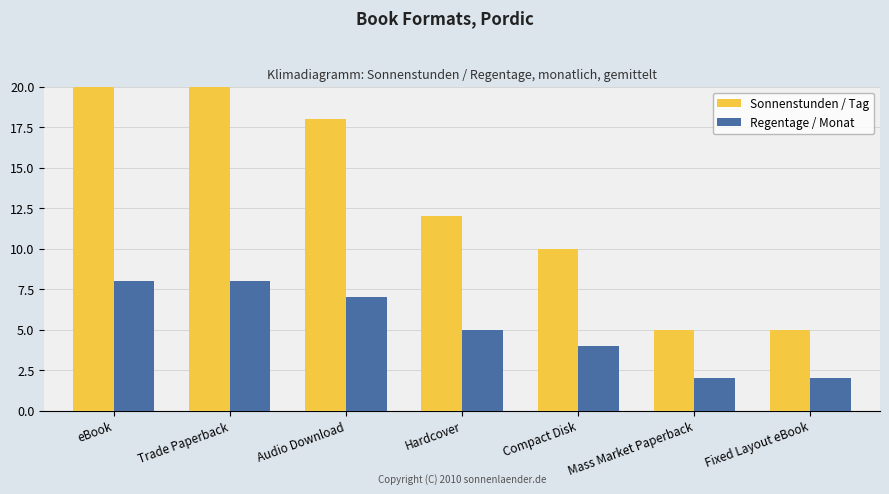

How many data points in Regentage / Monat are less than 5?

3